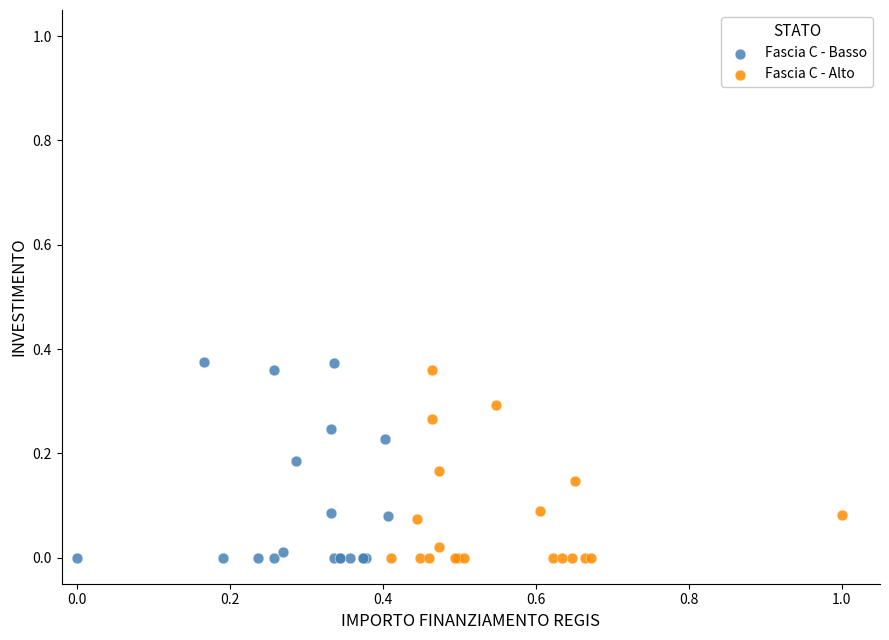

What are all the series names shown in the legend?

Fascia C - Basso, Fascia C - Alto